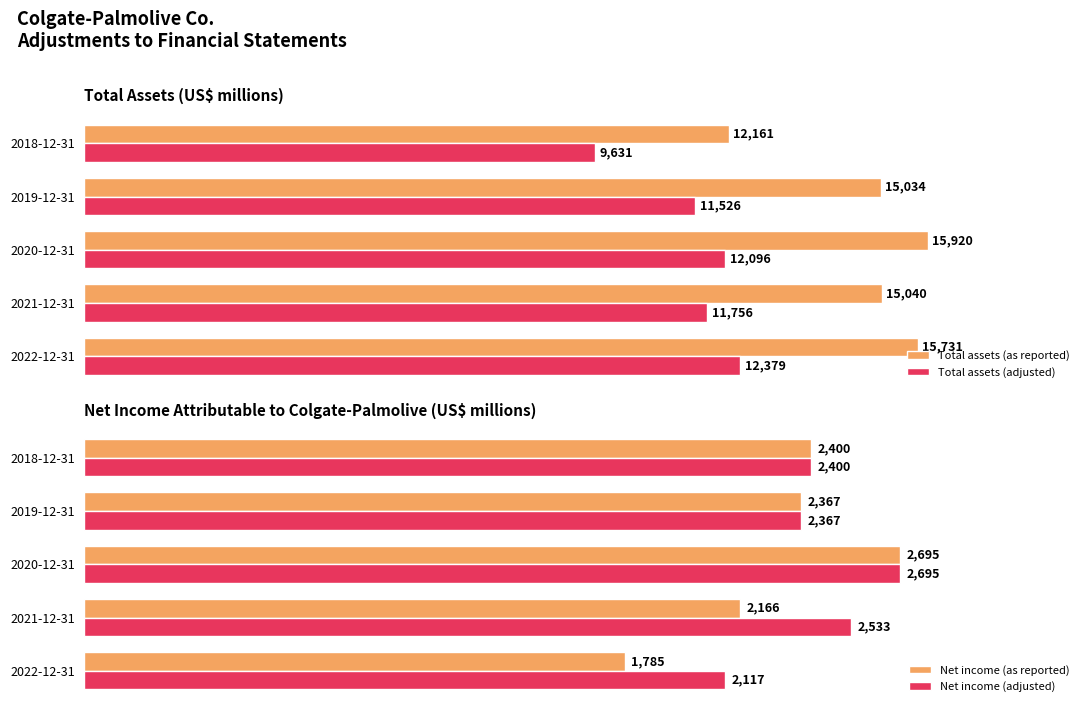

How many groups of bars are there?

5